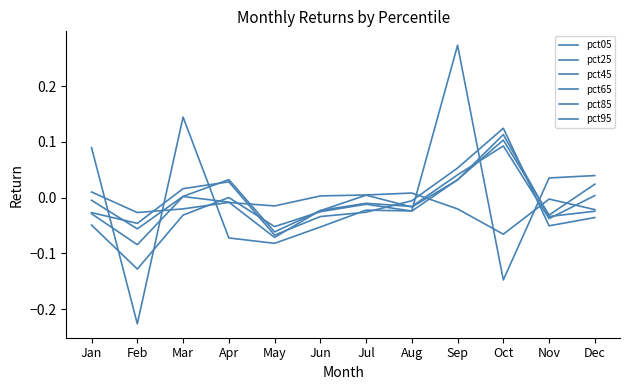

Does the chart display data point markers on the line(s)?

No